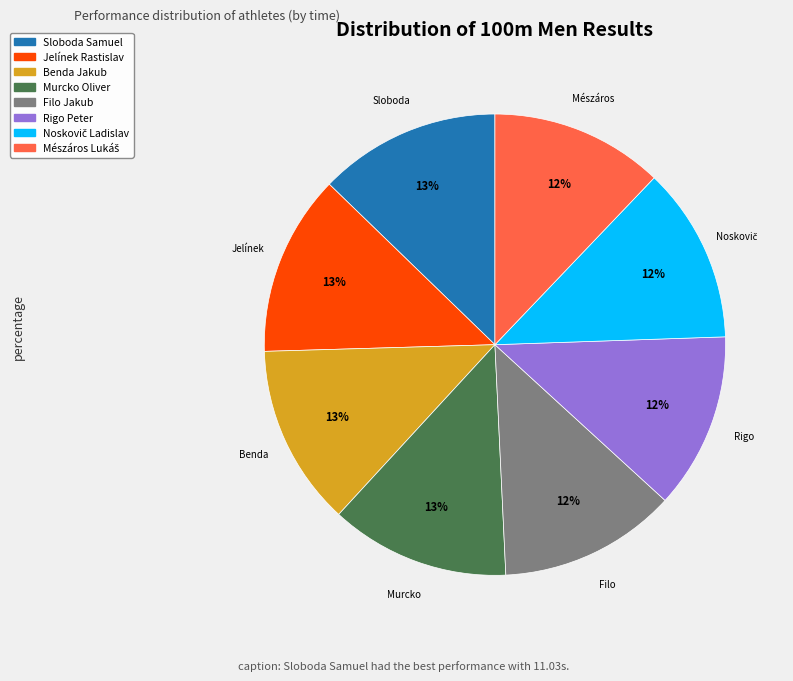

To the nearest percent, what portion does Benda Jakub represent?

13%